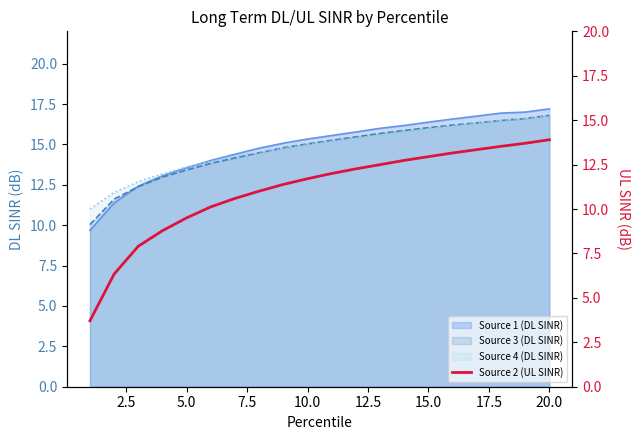

Does the chart have visible grid lines?

No